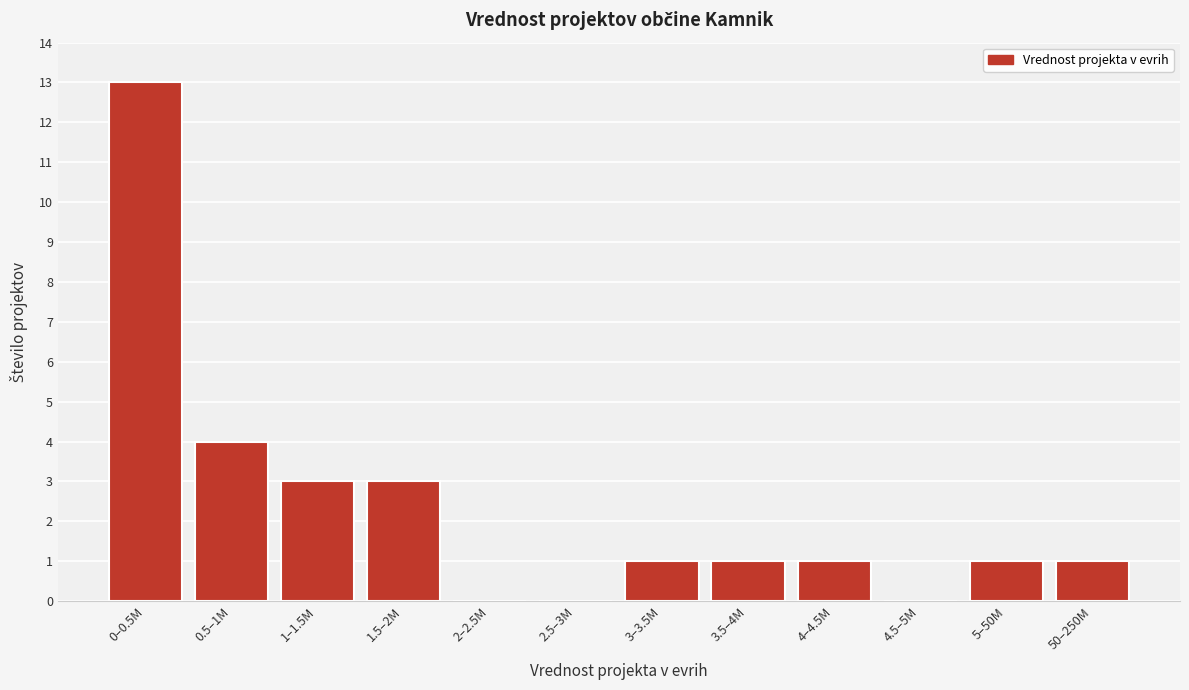

Reading right to left, extract all data points from this chart.

50–250M=1	5–50M=1	4.5–5M=0	4–4.5M=1	3.5–4M=1	3–3.5M=1	2.5–3M=0	2–2.5M=0	1.5–2M=3	1–1.5M=3	0.5–1M=4	0–0.5M=13